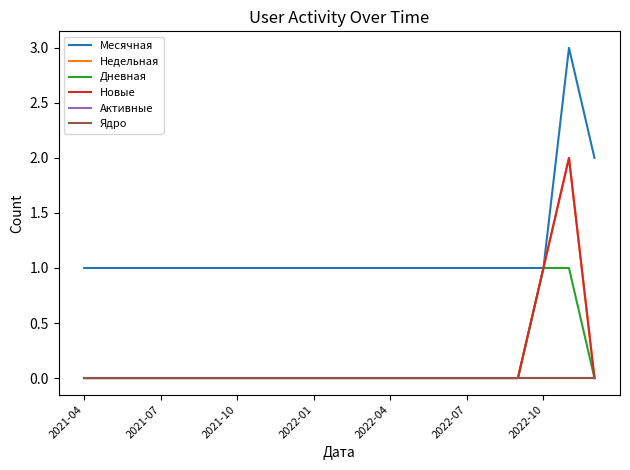

Does the chart display data point markers on the line(s)?

No